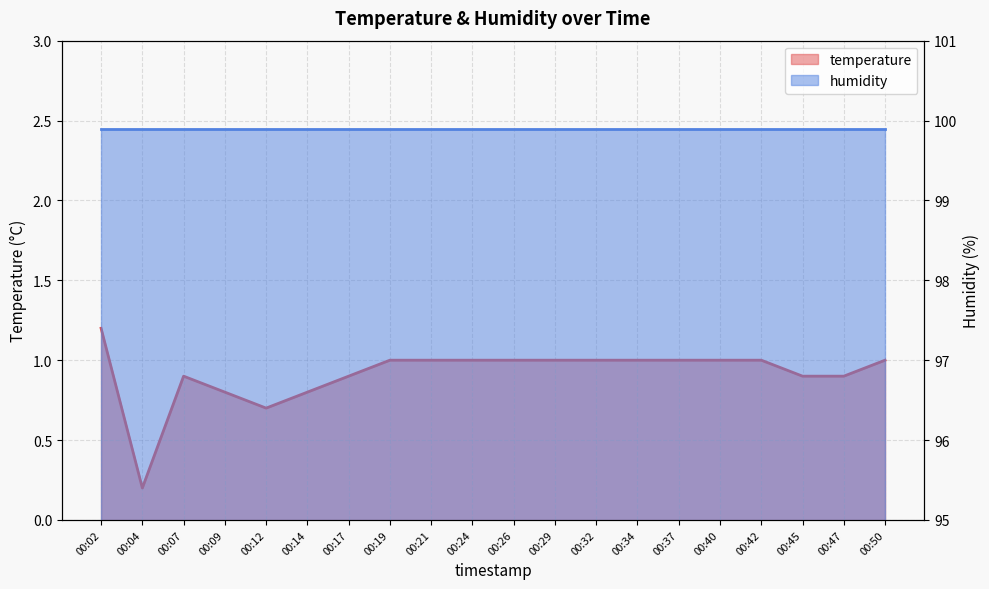

Reading left to right, list all the values displayed in this chart.

00:02=1.2	00:04=0.2	00:07=0.9	00:09=0.8	00:12=0.7	00:14=0.8	00:17=0.9	00:19=1.0	00:21=1.0	00:24=1.0	00:26=1.0	00:29=1.0	00:32=1.0	00:34=1.0	00:37=1.0	00:40=1.0	00:42=1.0	00:45=0.9	00:47=0.9	00:50=1.0